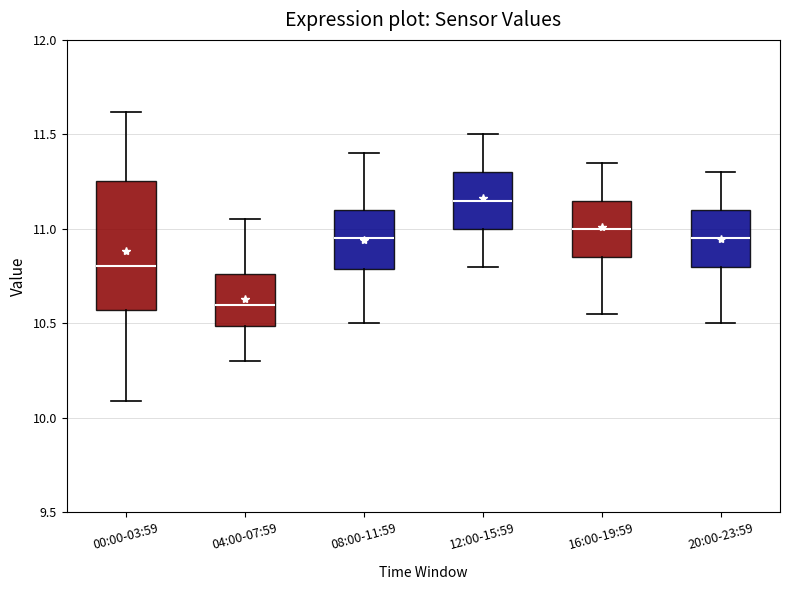

Where does the median line of the box for 20:00-23:59 sit on the y-axis? The values are not printed on the chart, so give them approximately, as read against the axis.

10.95